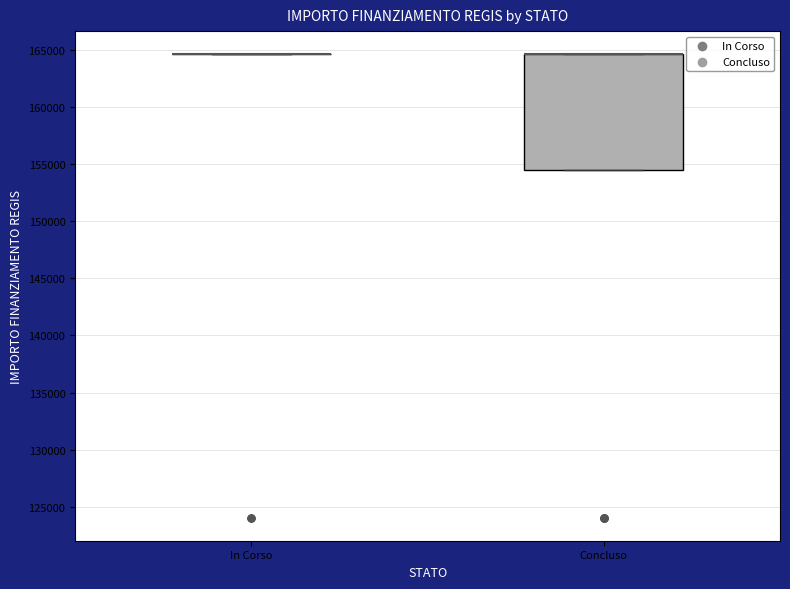

Which box is the tallest, from its lower edge to its upper edge?

Concluso